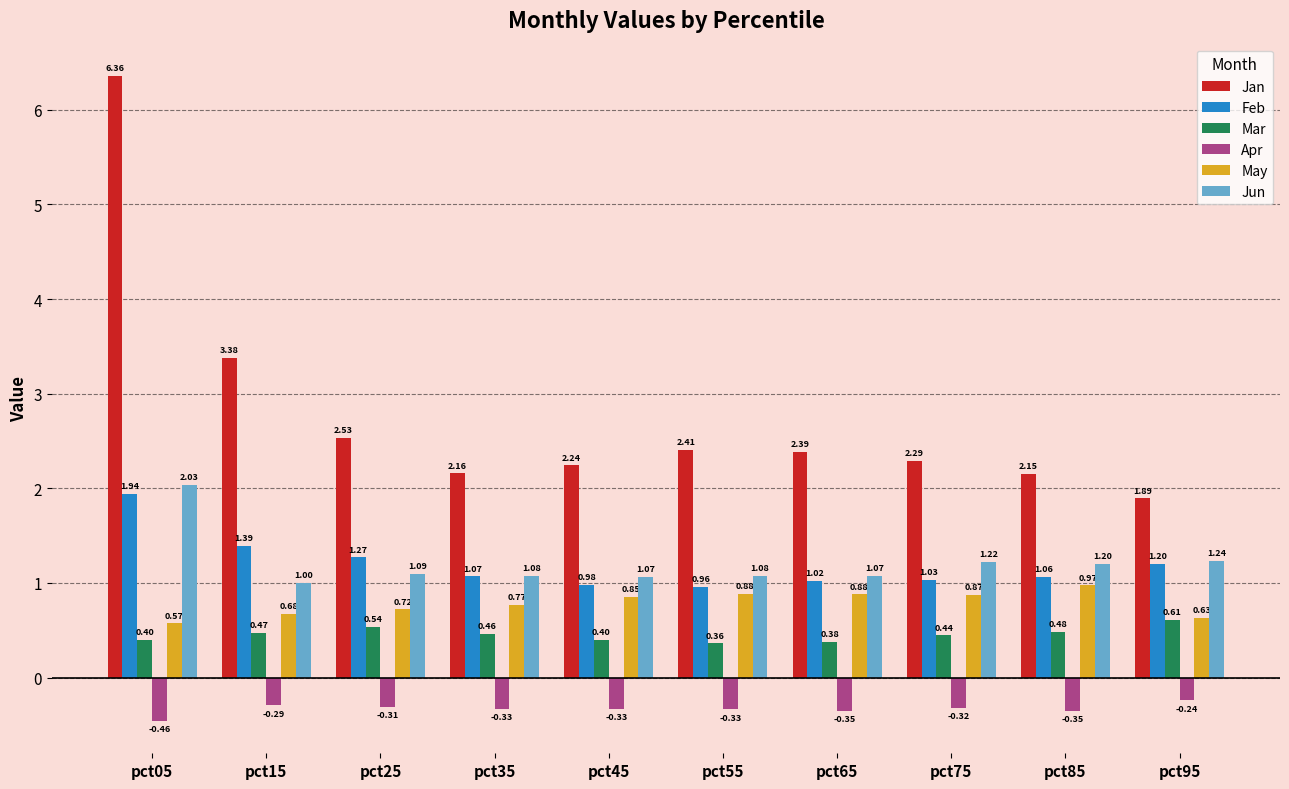

What is the difference between the highest and lowest values at pct05?

6.8